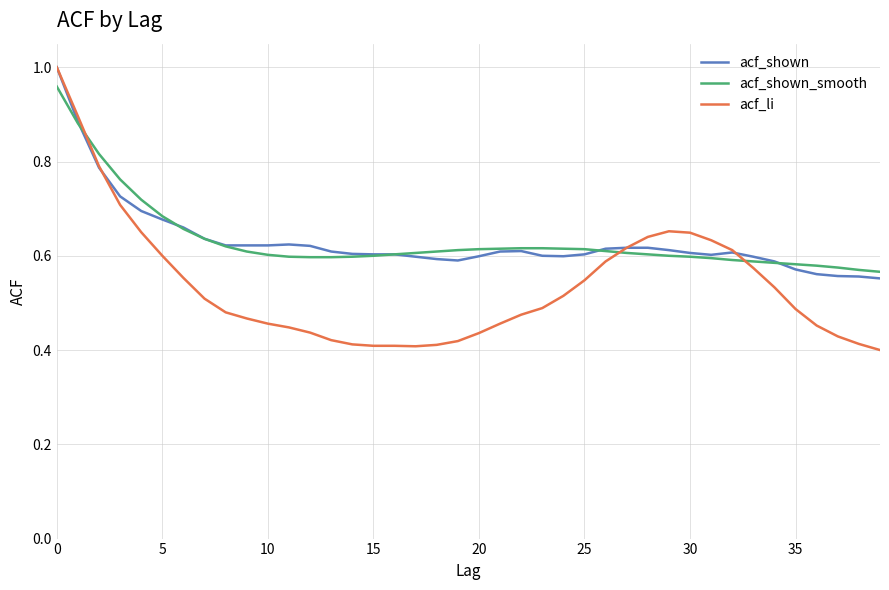

Which series has the largest range (max minus min)?

acf_li